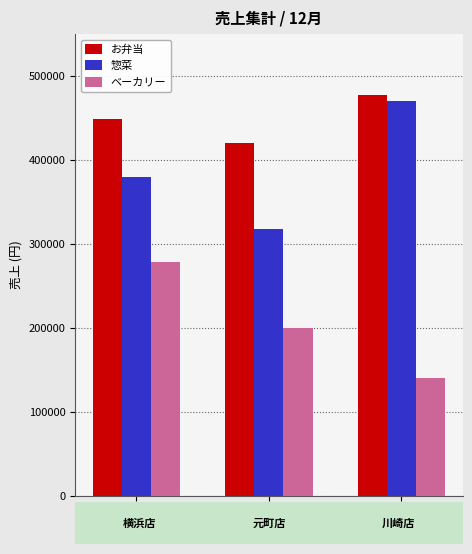

What is the highest value of the 惣菜 series?

470000